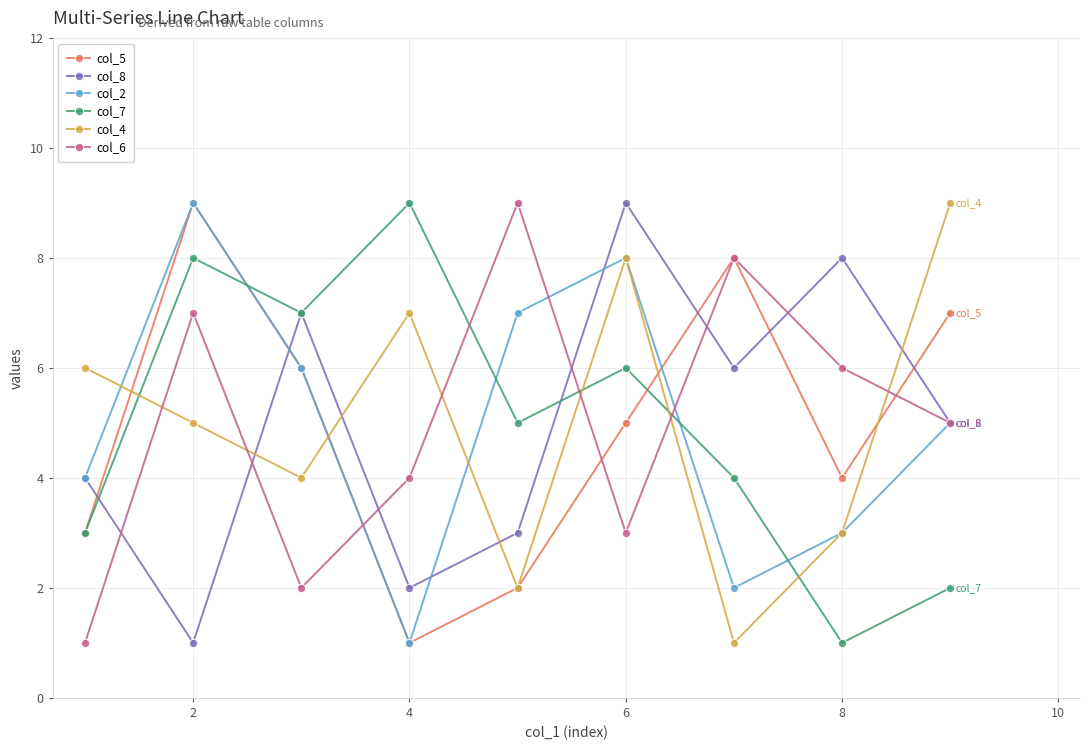

After their last crossing, which series has the higher values: col_4 or col_6?

col_4